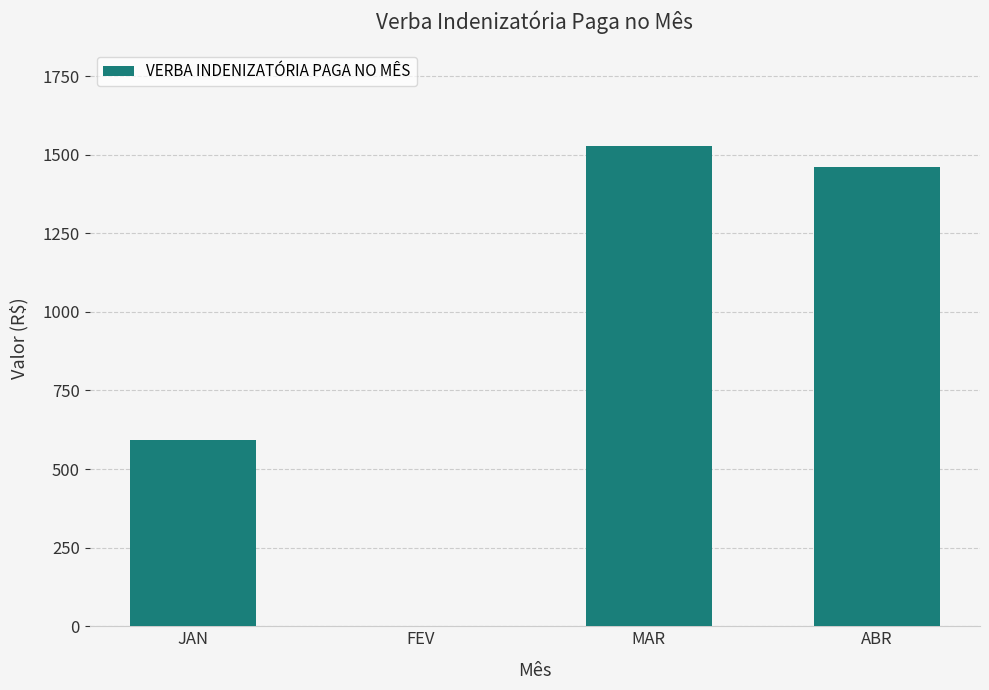

True or false: the data shows -1032.0 at FEV.

False